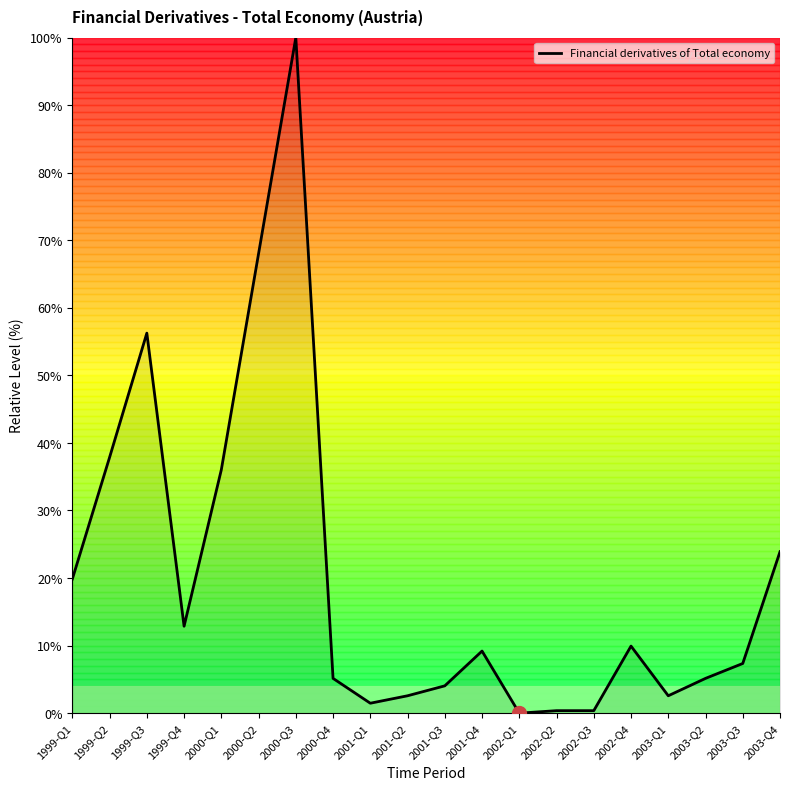

Count the number of values greater than 9.

10